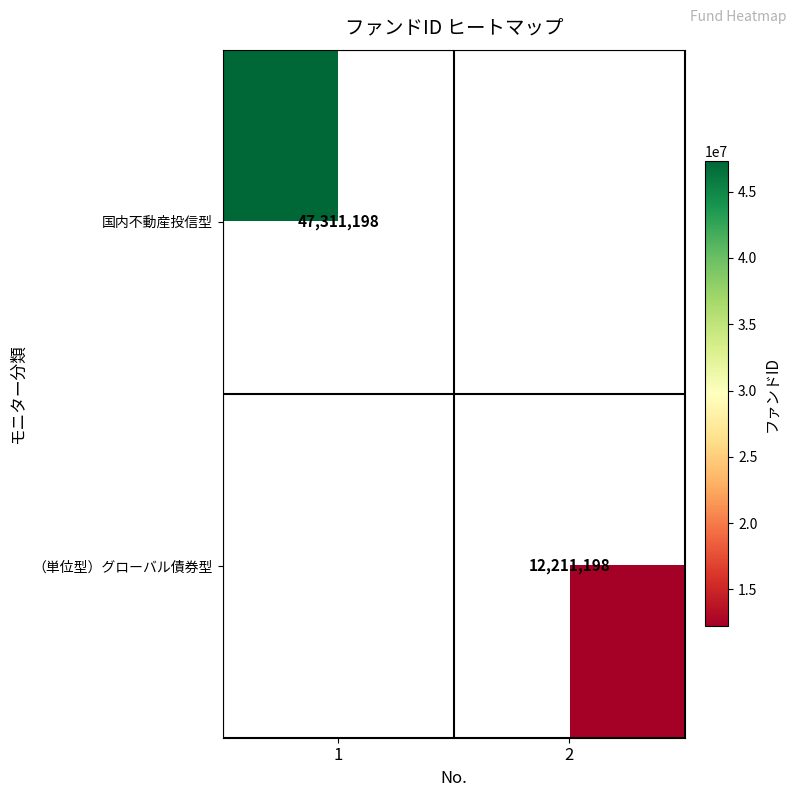

Is it true that （単位型）グローバル債券型 equals 12211198 at 2?

True